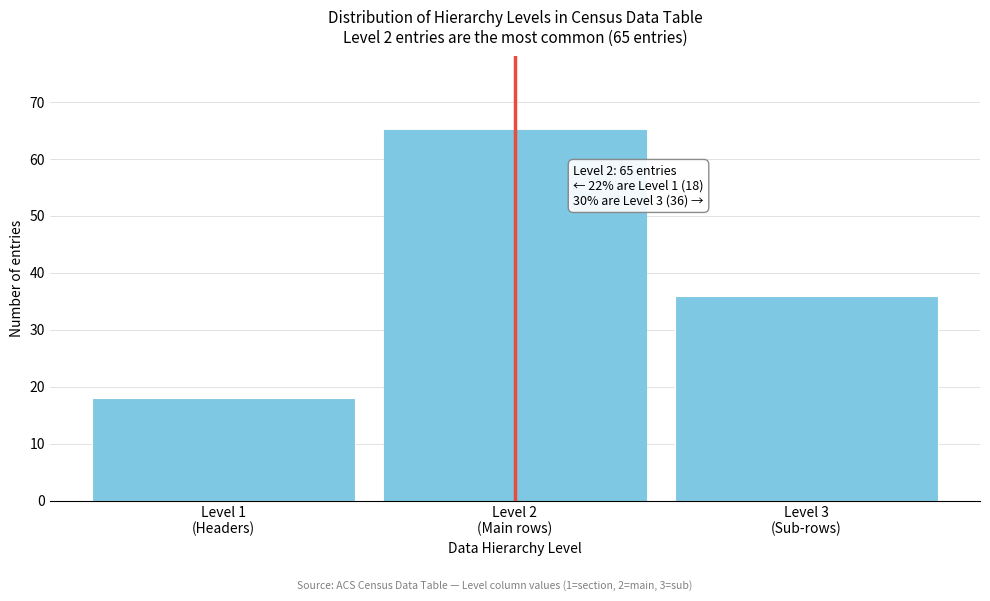

Reading left to right, extract all data points from this chart.

18	65	36